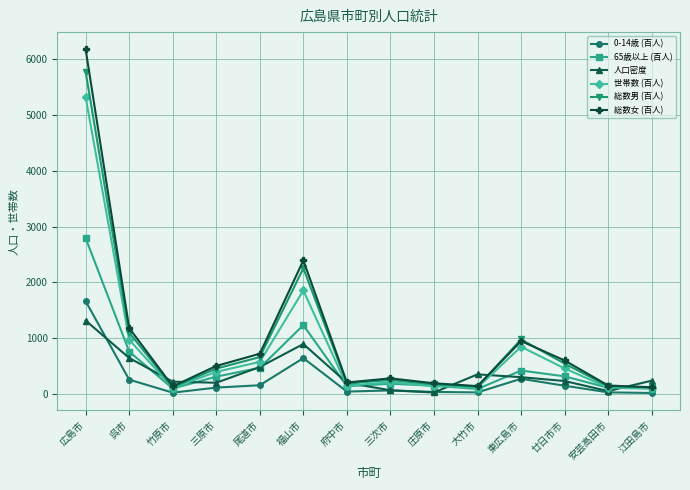

What is the sum of all 0-14歳 (百人) values?

3533.5